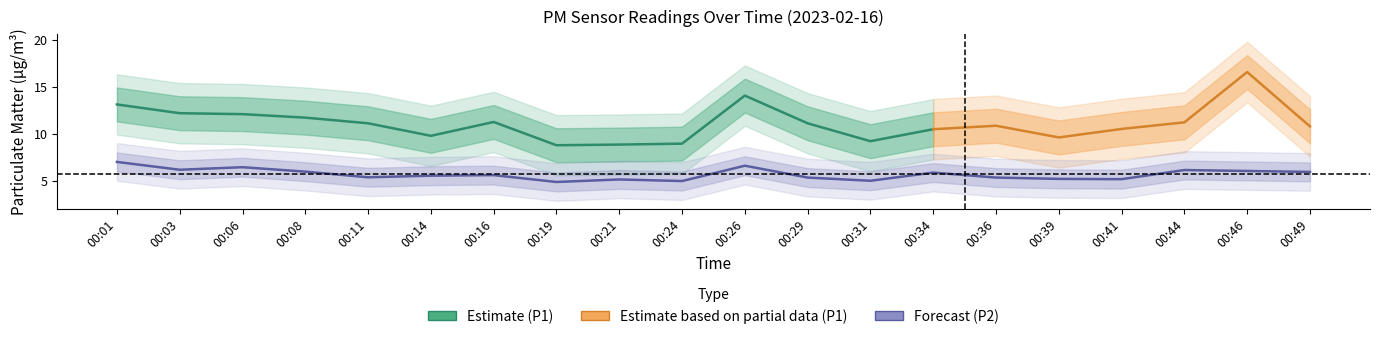

The value at 00:08 is 6.0. True or false?

True